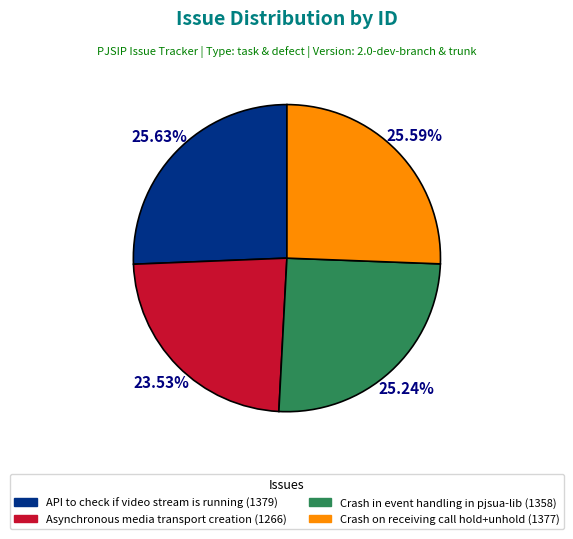

What is the total percentage of Crash on receiving call hold+unhold and Asynchronous media transport creation?

49.1%